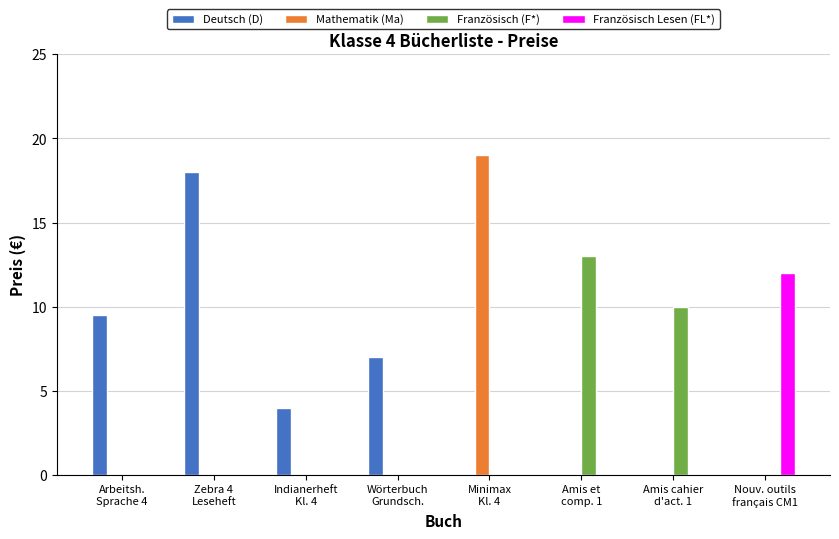

What is the difference between the Mathematik (Ma) values at Minimax
Kl. 4 and Amis et
comp. 1?

19.0